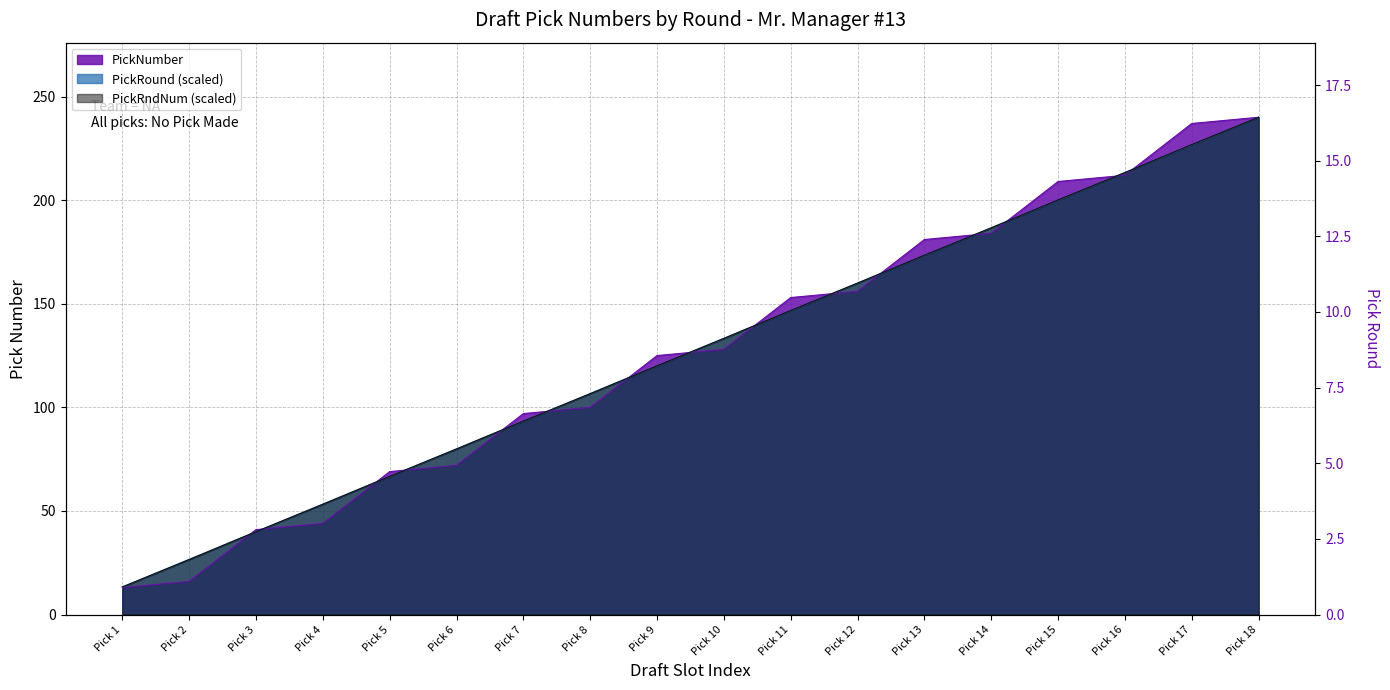

What is the difference between the maximum and minimum values in the PickNumber series?

227.0